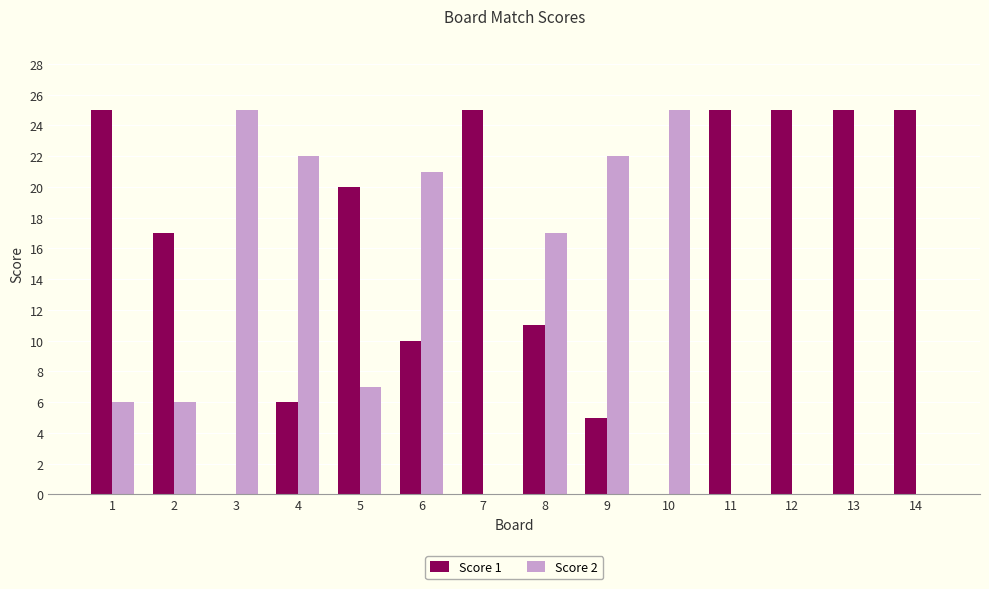

The Score 2 series shows 0 at 13. True or false?

True